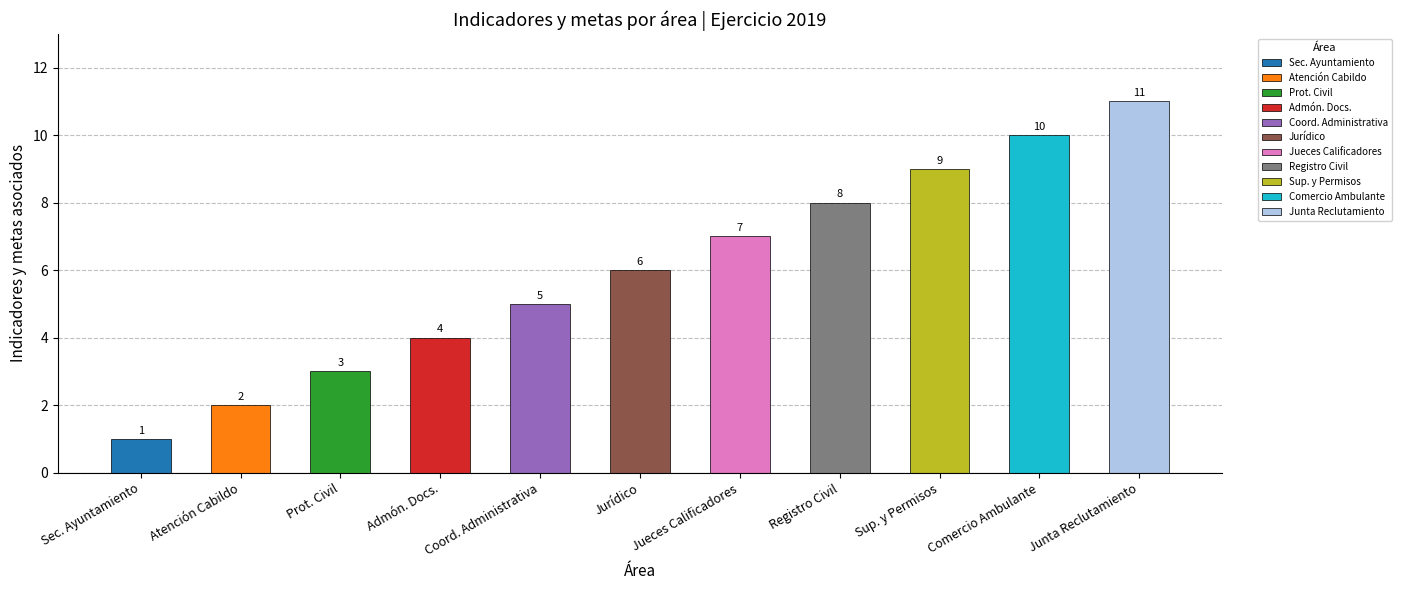

Is it true that the value at Jurídico is 6?

True